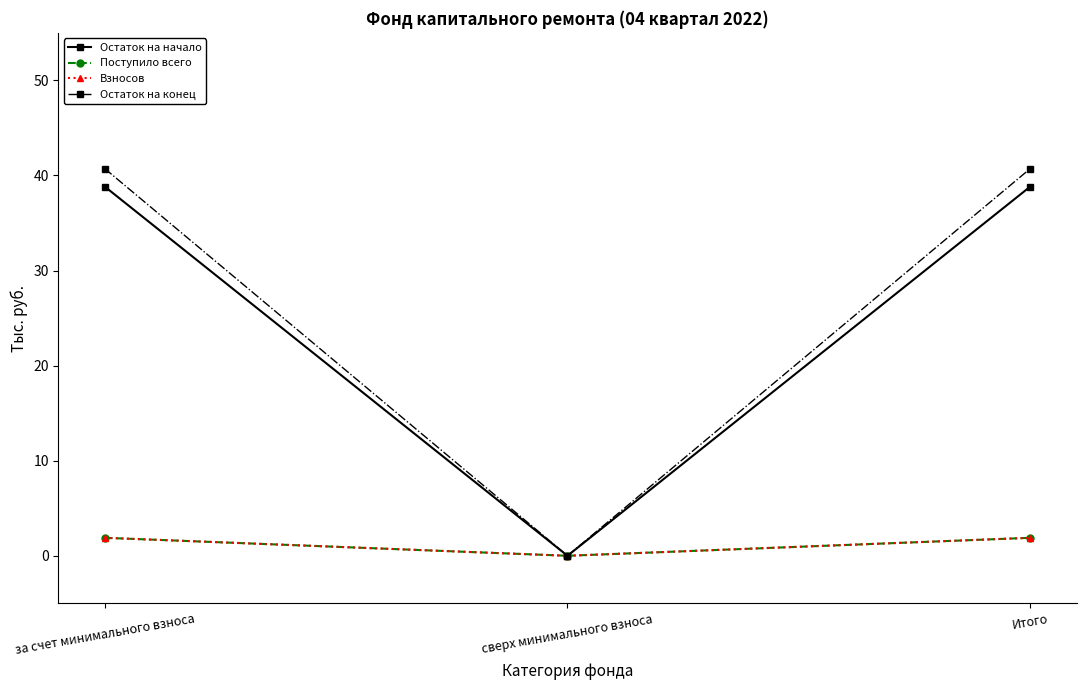

At how many categories does at least one series exceed 31?

2